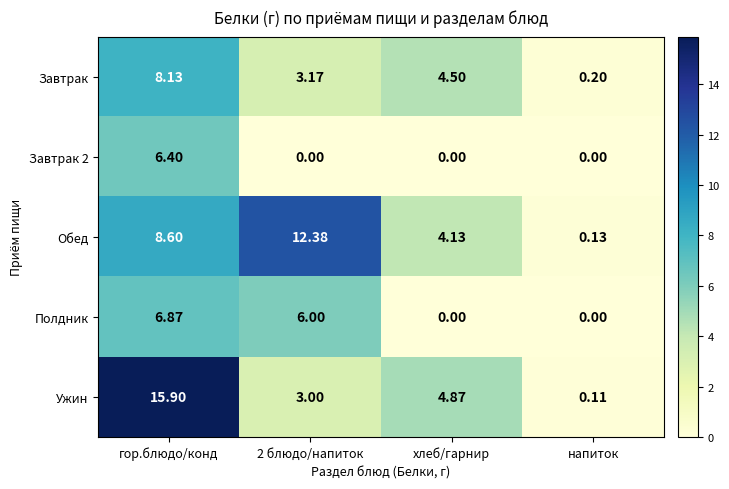

At which label does Ужин first exceed 4?

гор.блюдо/конд